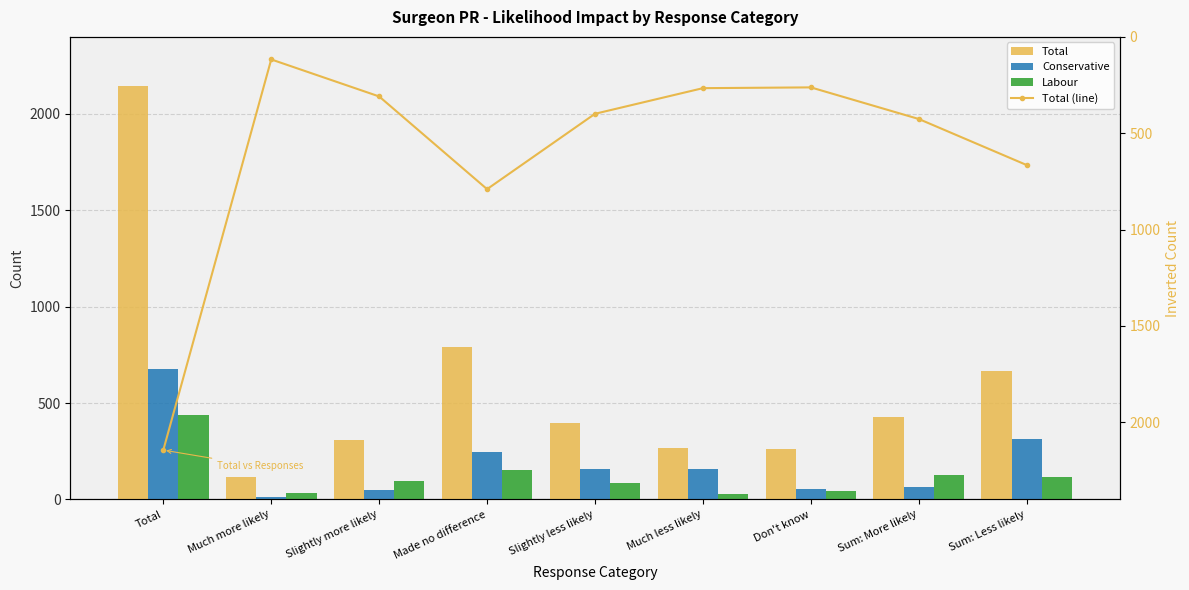

What is the smallest value displayed?

14